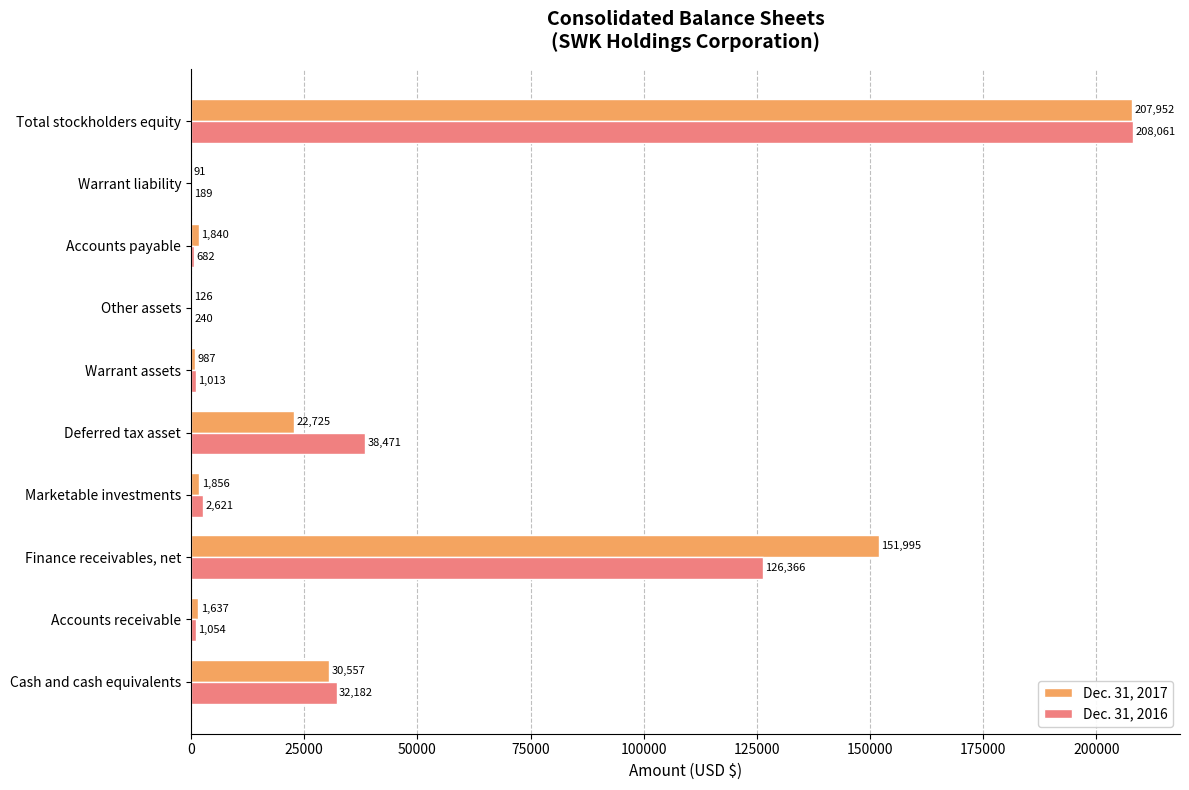

What are all the series names shown in the legend?

Dec. 31, 2017, Dec. 31, 2016